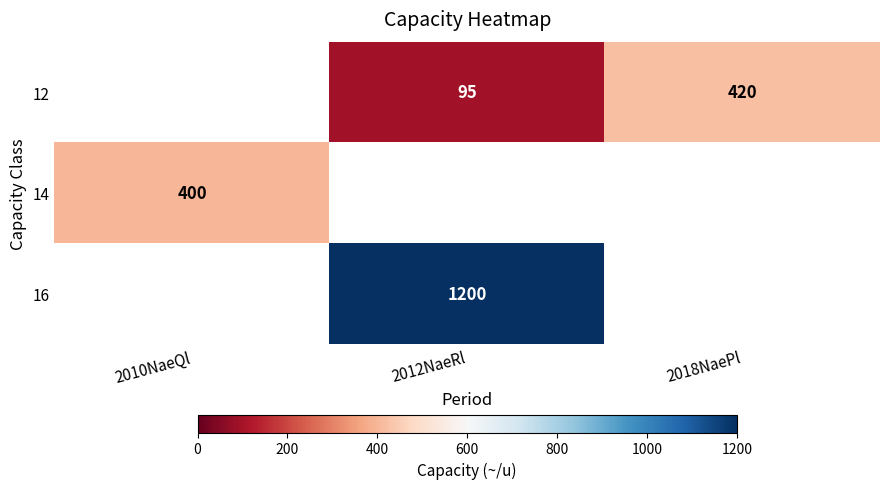

The value of 14 at 2010NaeQl is 400. True or false?

True